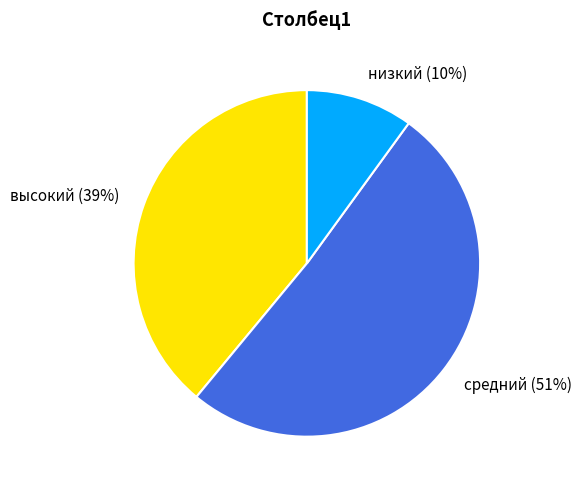

What is the ratio of the value at низкий to the value at средний?

0.2